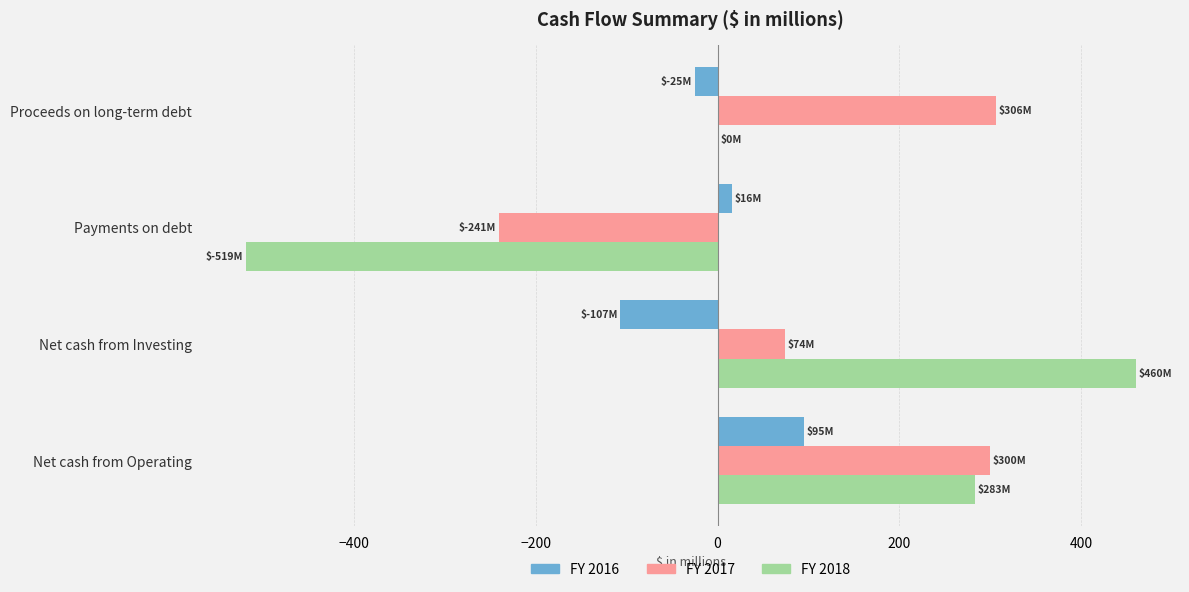

Where is FY 2017 nearest to the value 32?

Net cash from Investing